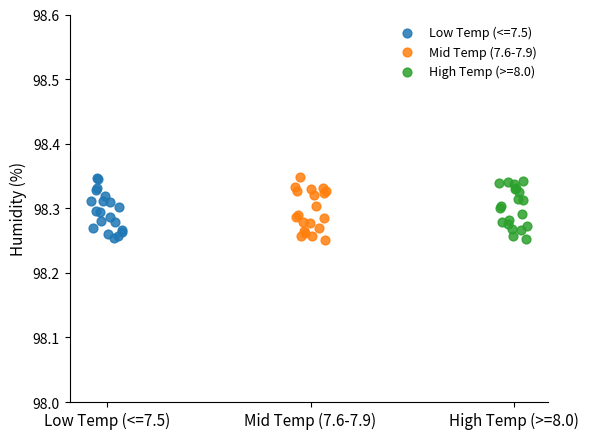

What are all the series names shown in the legend?

Low Temp (<=7.5), Mid Temp (7.6-7.9), High Temp (>=8.0)